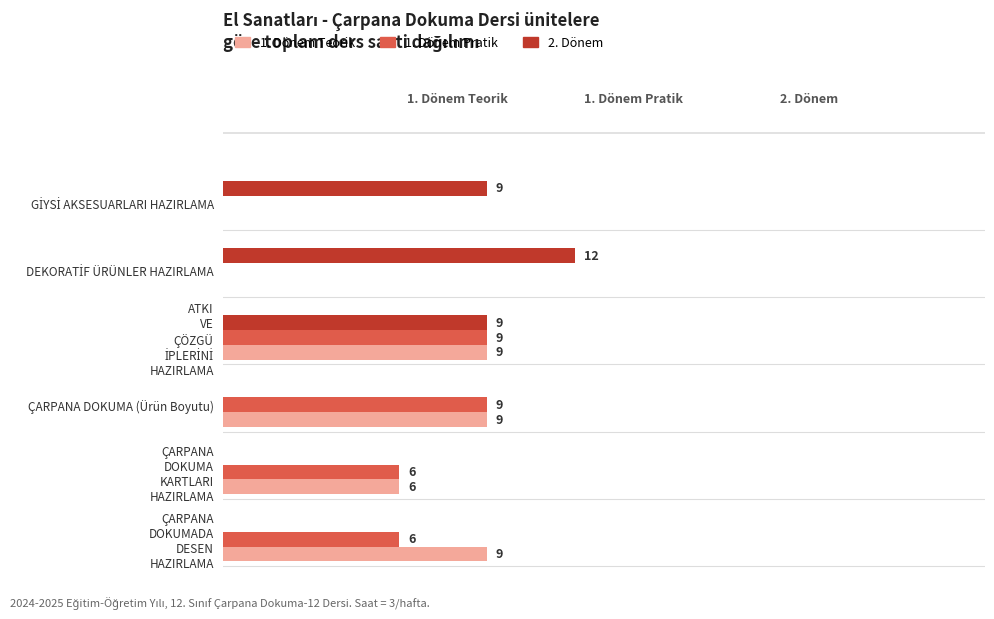

How many groups of bars are there?

6